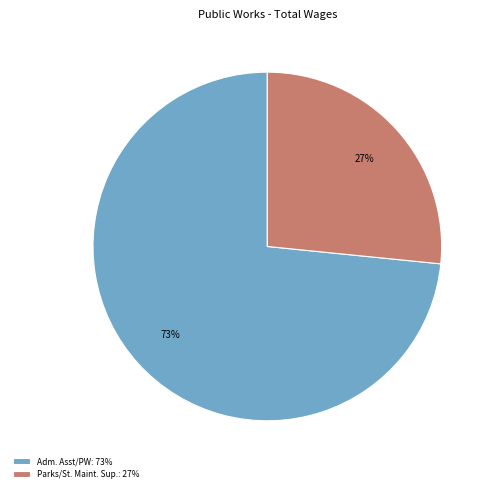

Rank the categories by value from lowest to highest.

Parks/St. Maint. Sup.: 27%, Adm. Asst/PW: 73%